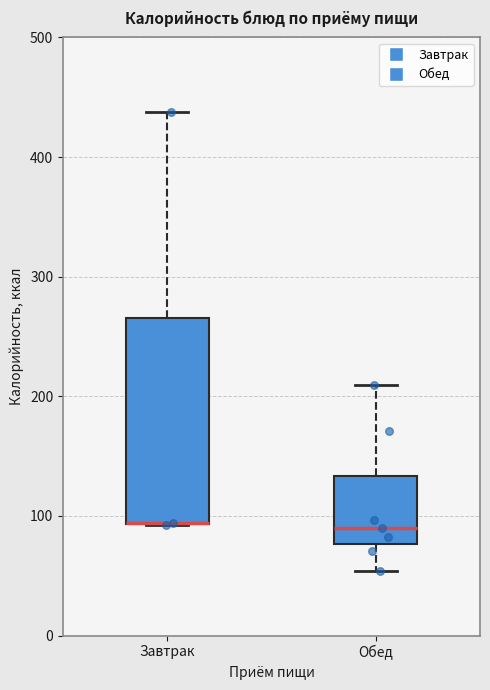

Where does the lower whisker of the box for Обед end on the y-axis? The values are not printed on the chart, so give them approximately, as read against the axis.

50